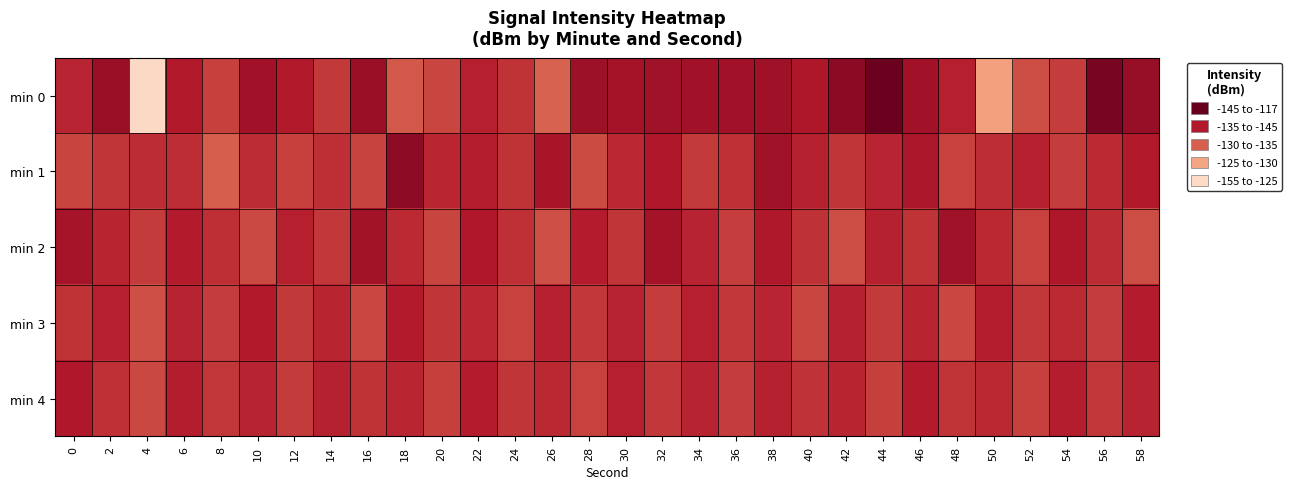

Which series changed the most between 22 and 36?

min 2